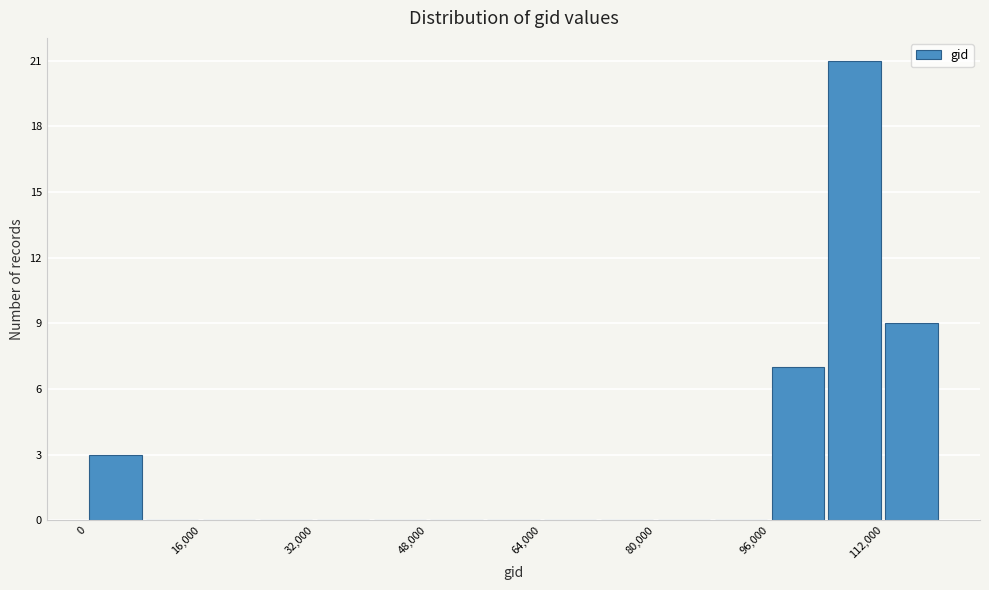

Which range on the x-axis has the tallest bar?

104000 to 112000